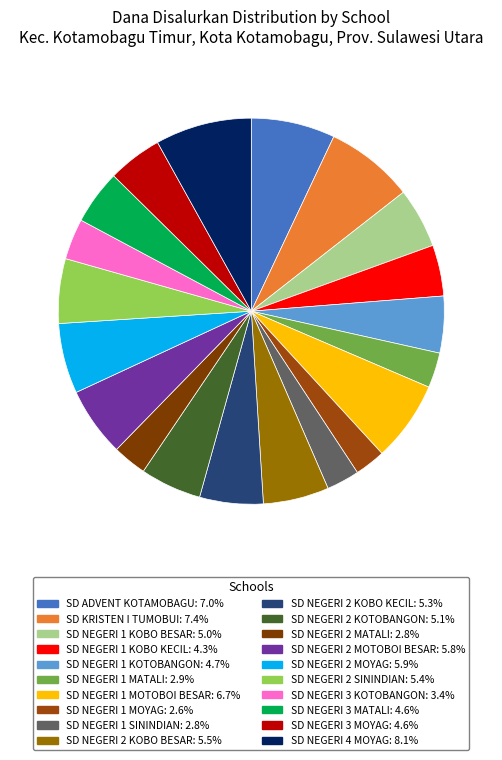

Count the number of slices in the pie.

20